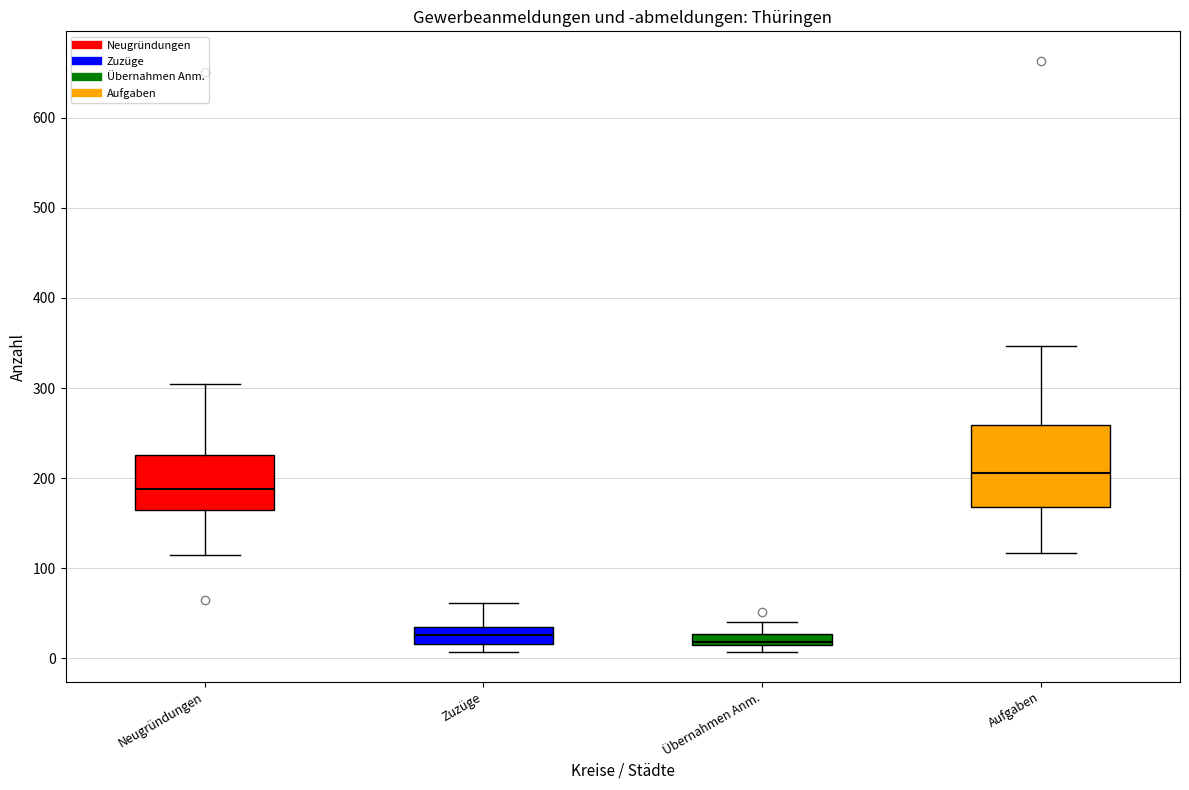

Which box's median line is the highest?

Aufgaben